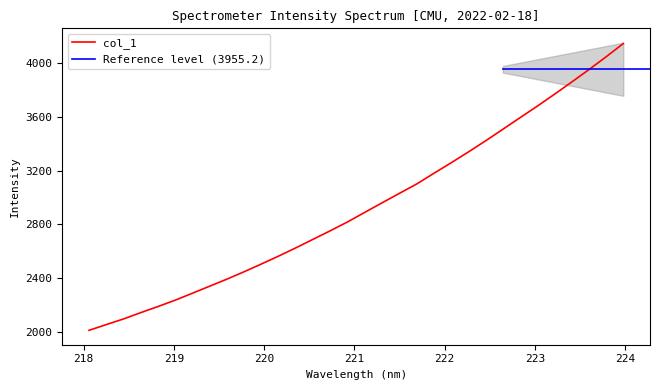

What position from the right is 219.7801?

23